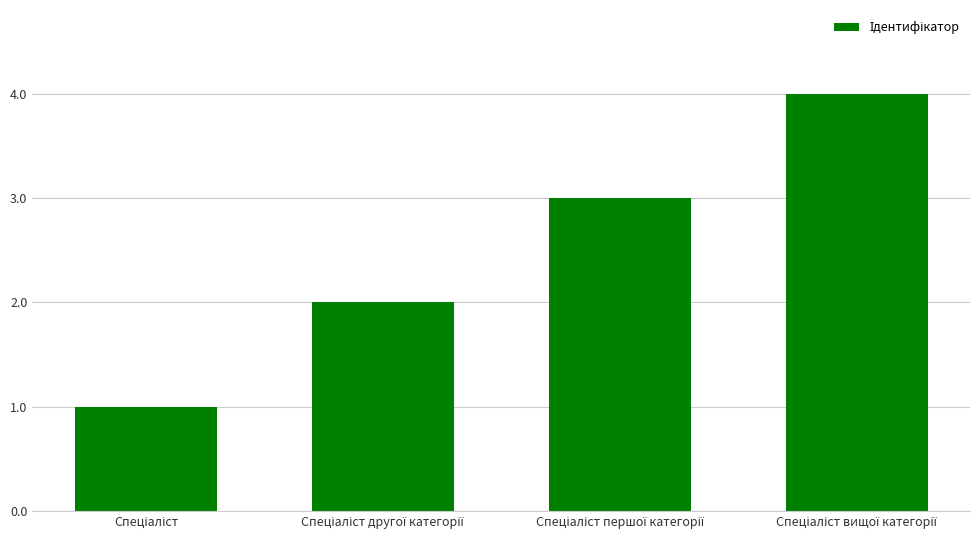

What is the difference between the maximum and minimum values?

3